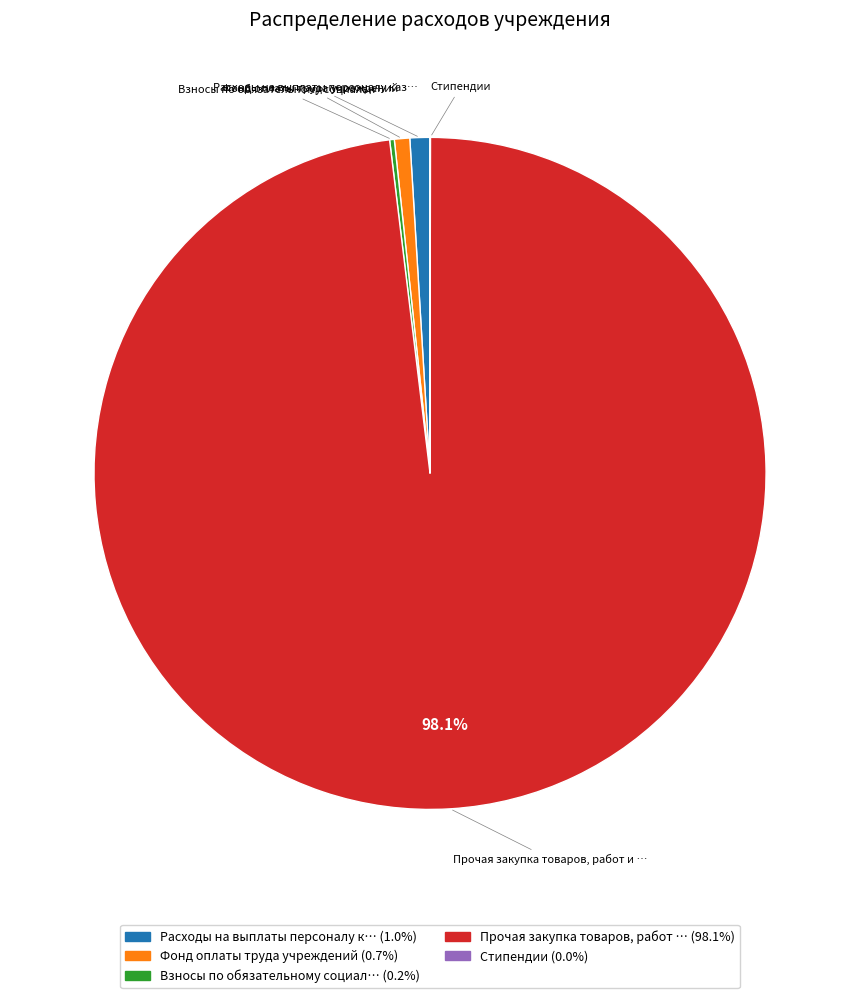

Does Прочая закупка товаров, работ … (98.1%) represent more than half of the total?

Yes